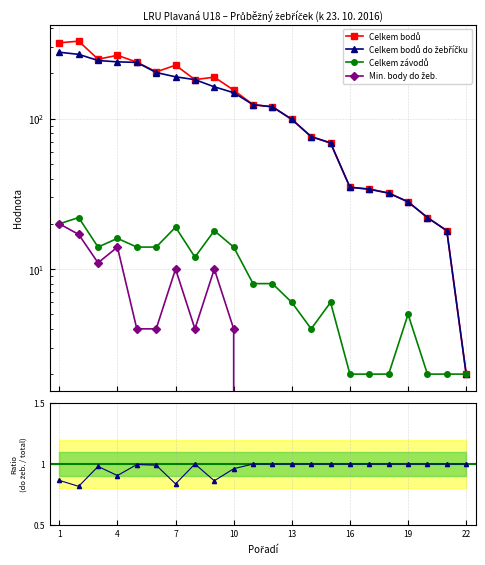

At which label does Celkem bodů reach its minimum?

22